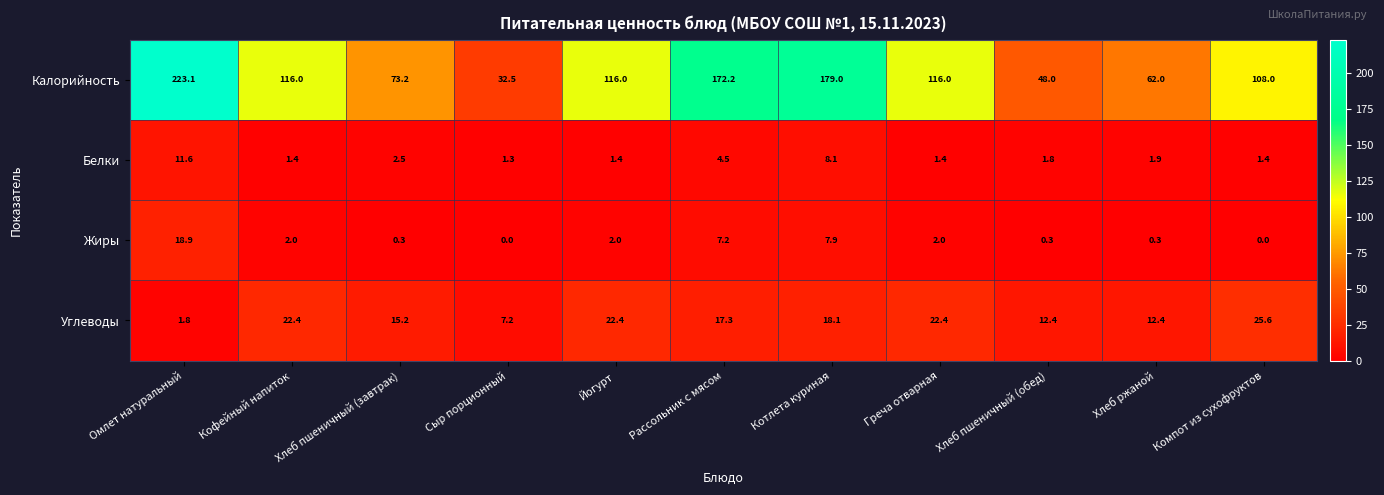

What is the sum of all Белки values?

37.3